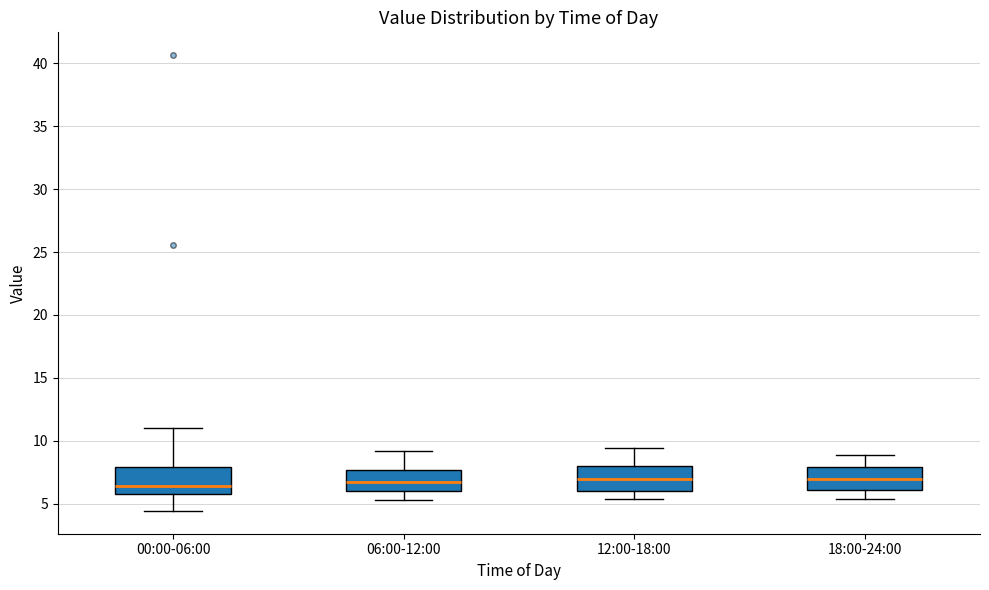

Reading left to right, transcribe this box plot: for each box, give where its median line is, the range the box spans, and where its two whiskers end, as read against the y-axis. The values are not printed on the chart, so give them approximately, as read against the axis.

00:00-06:00: median 6.5, box 6.0 to 8.0, whiskers 4.5 to 11.0
06:00-12:00: median 6.5, box 6.0 to 7.5, whiskers 5.5 to 9.0
12:00-18:00: median 7.0, box 6.0 to 8.0, whiskers 5.5 to 9.5
18:00-24:00: median 7.0, box 6.0 to 8.0, whiskers 5.5 to 9.0